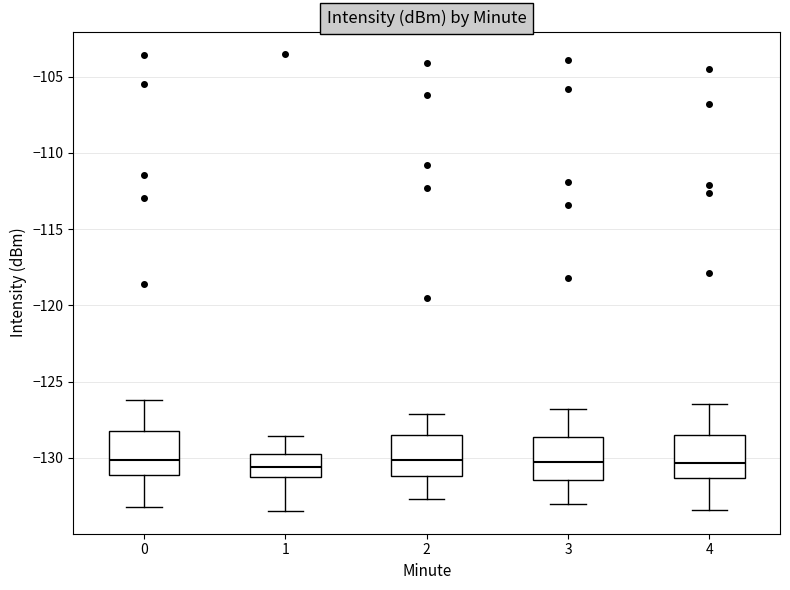

Where does the median line of the box at x = 0 sit on the y-axis? The values are not printed on the chart, so give them approximately, as read against the axis.

-130.0